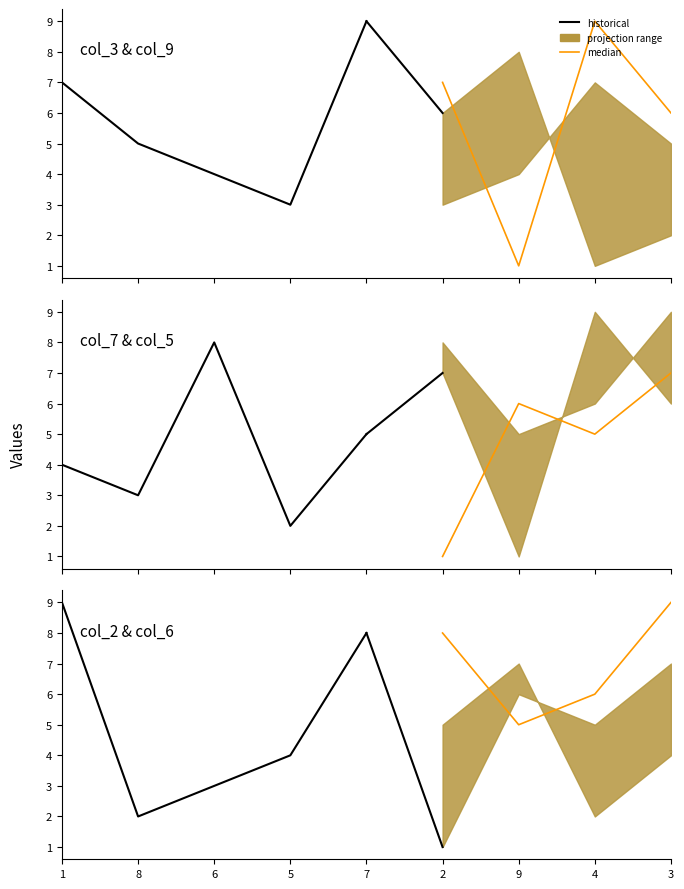

The col_2 series shows 16 at 1. True or false?

False